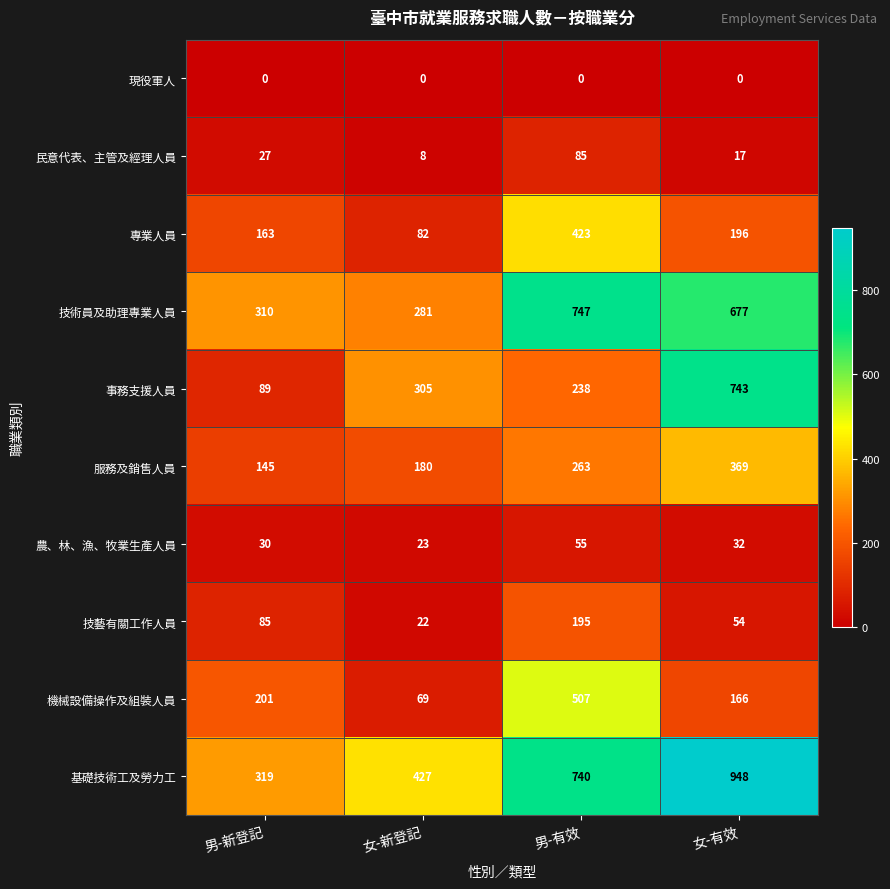

Between 男-有效 and 女-有效, which series saw the biggest shift?

事務支援人員